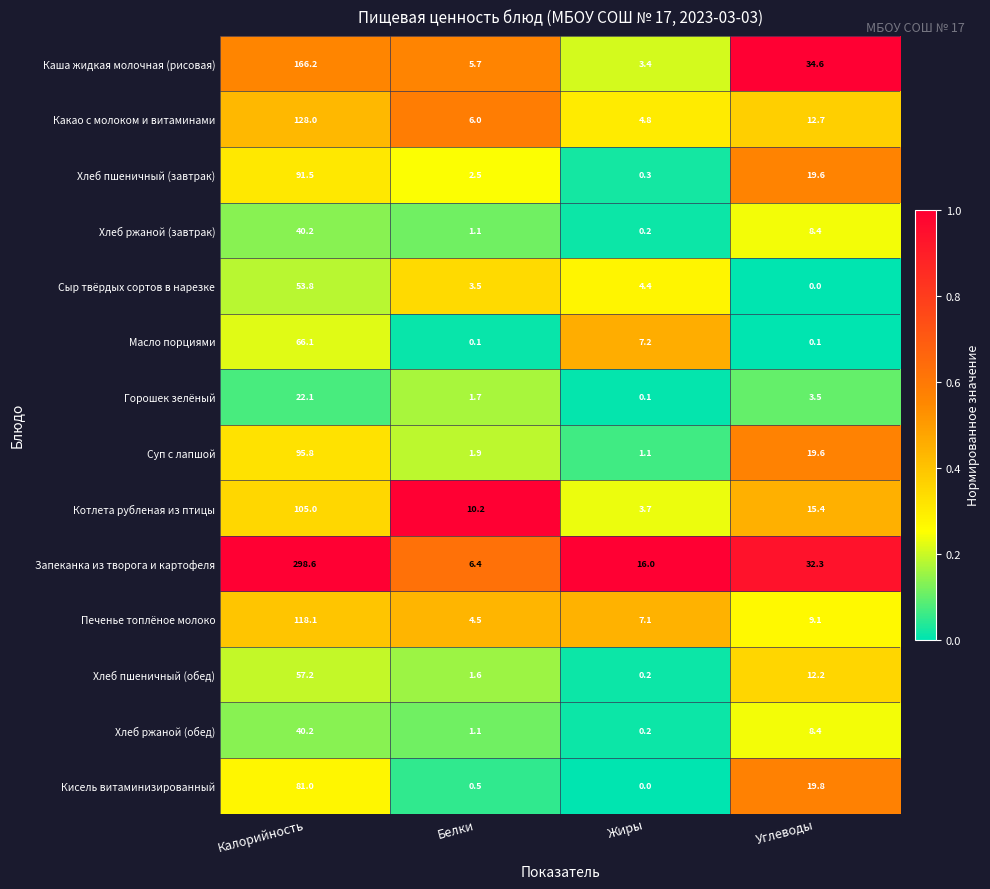

Which series has the largest range (max minus min)?

Запеканка из творога и картофеля